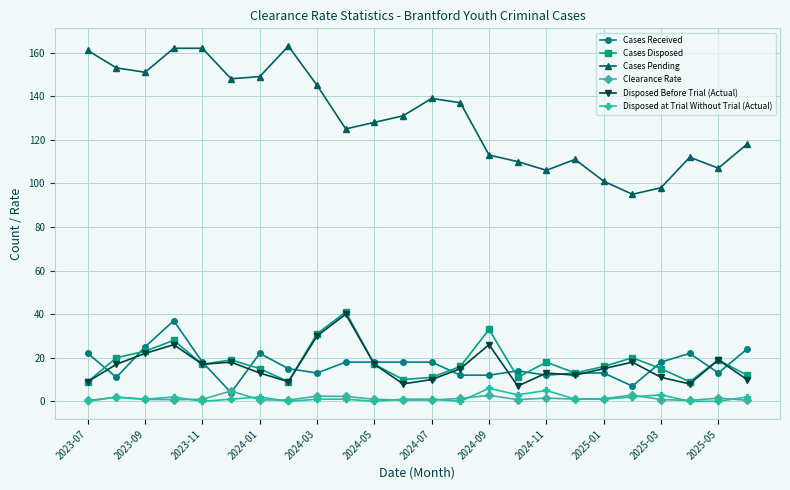

What is the value of the Cases Received point at the 2nd from the left?

11.0